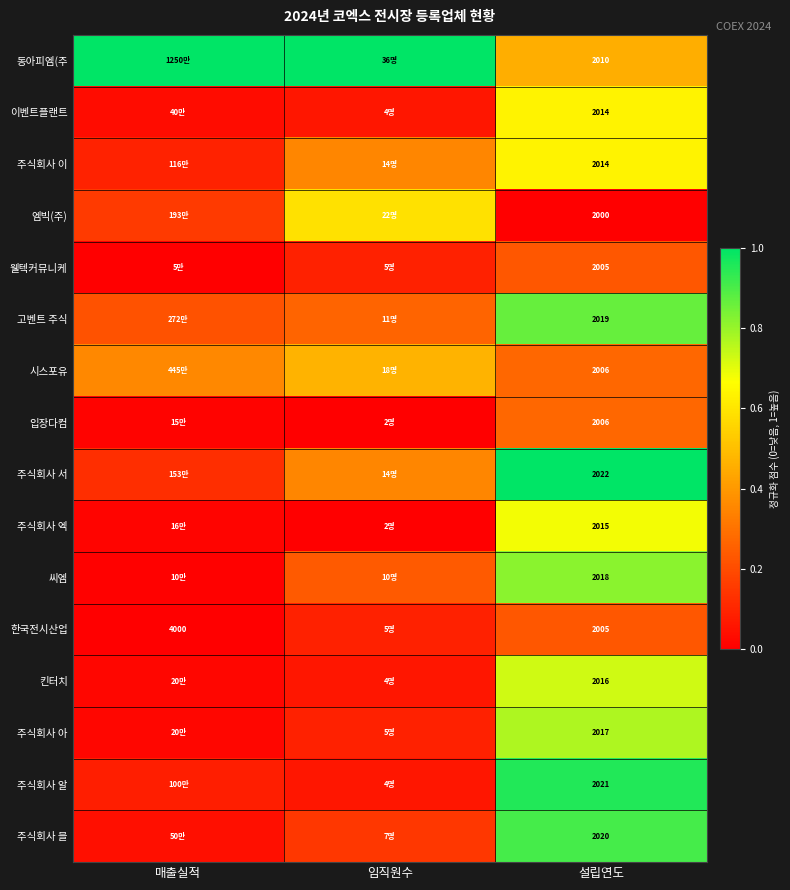

Is the value of 한국전시산업 at 매출실적 greater than the value of 주식회사 서 at 설립연도?

Yes